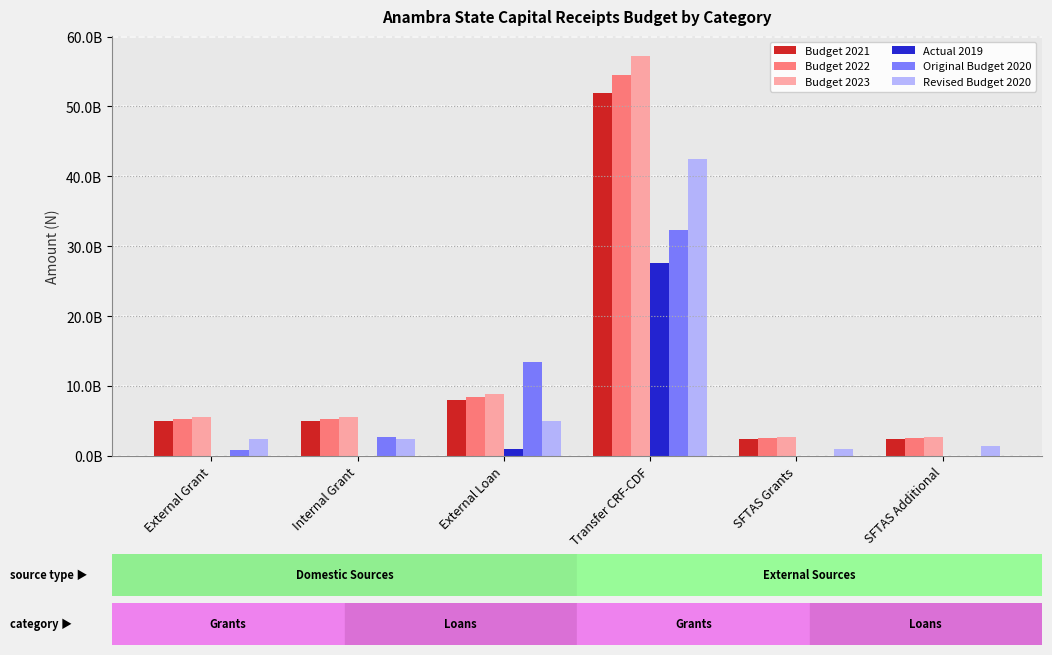

What position from the left is Internal Grant?

2